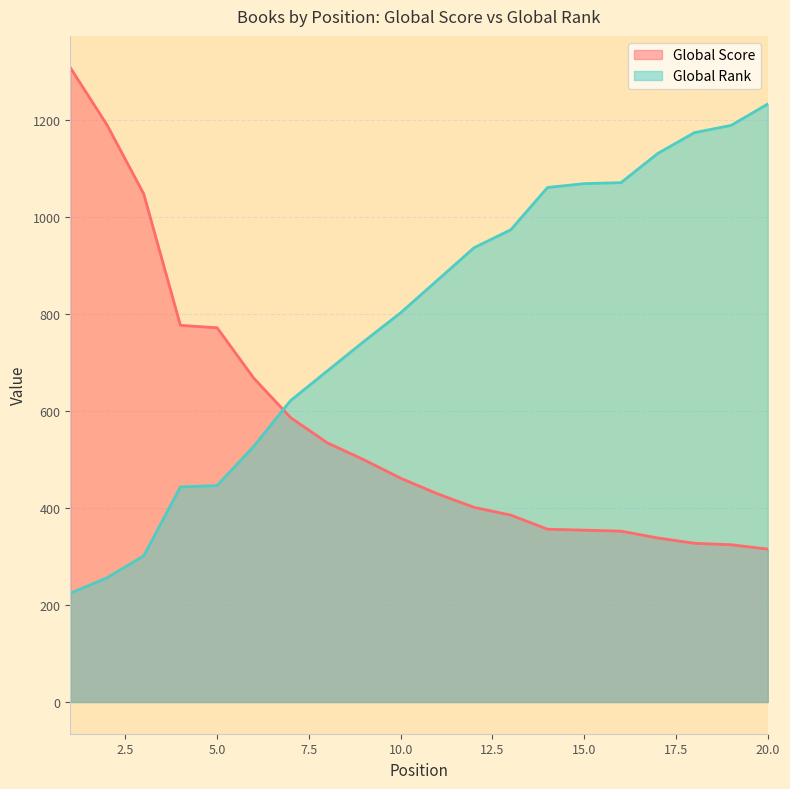

Between 20 and 11, which is larger?

11